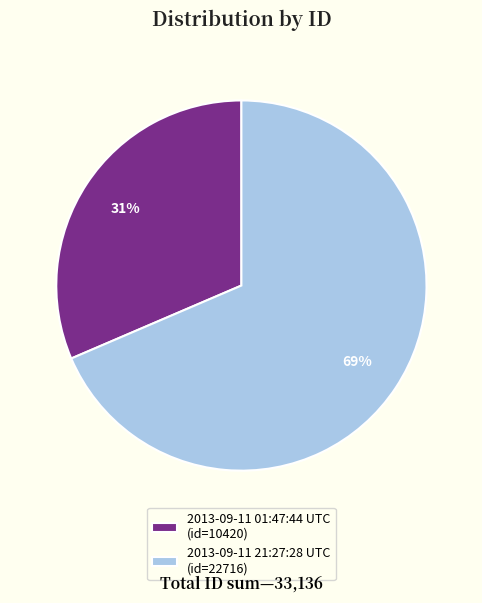

Rank the categories by value from lowest to highest.

2013-09-11 01:47:44 UTC, 2013-09-11 21:27:28 UTC